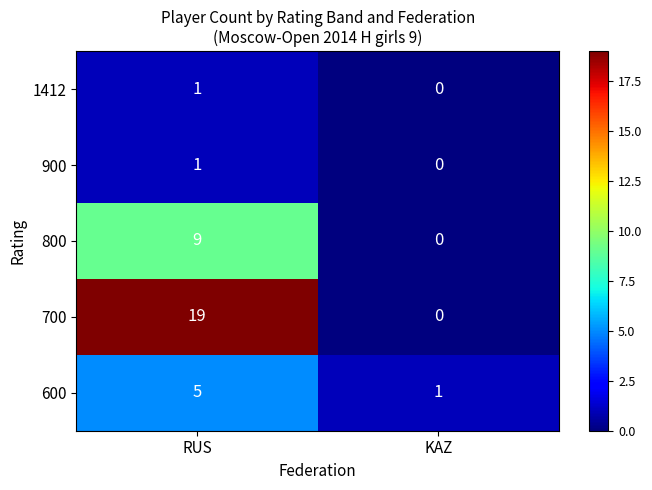

Which series changed the most between RUS and KAZ?

700